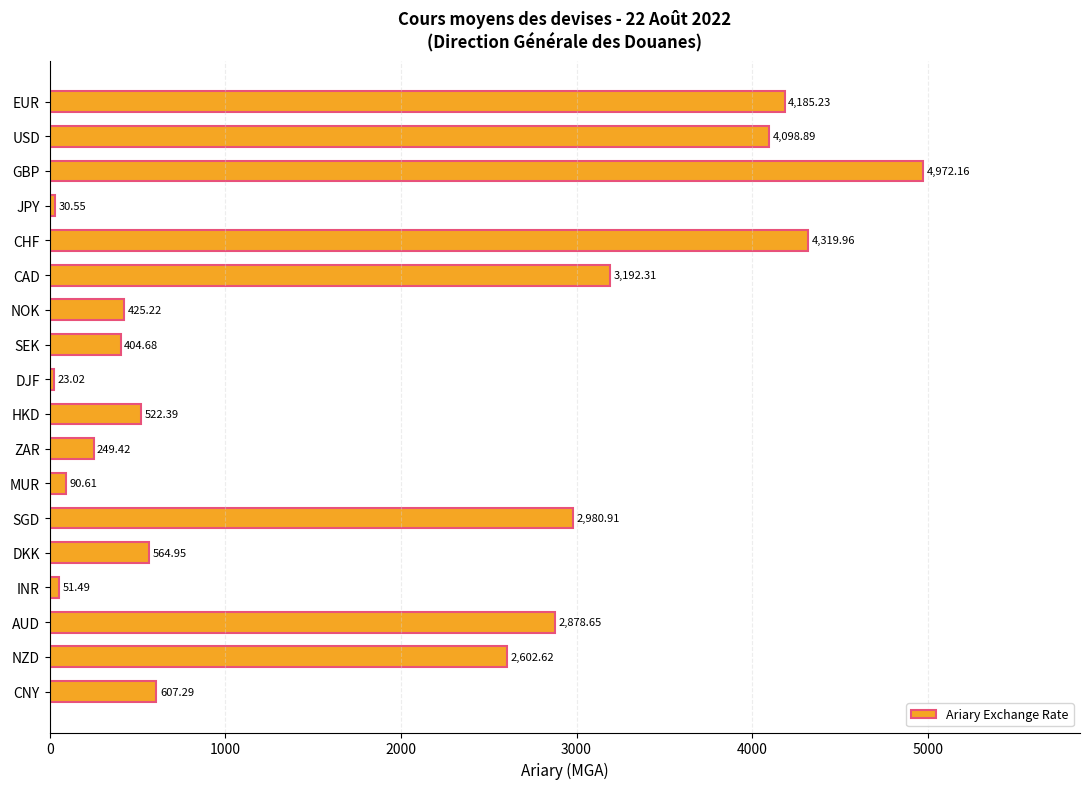

At which label is the value closest to 2497?

NZD